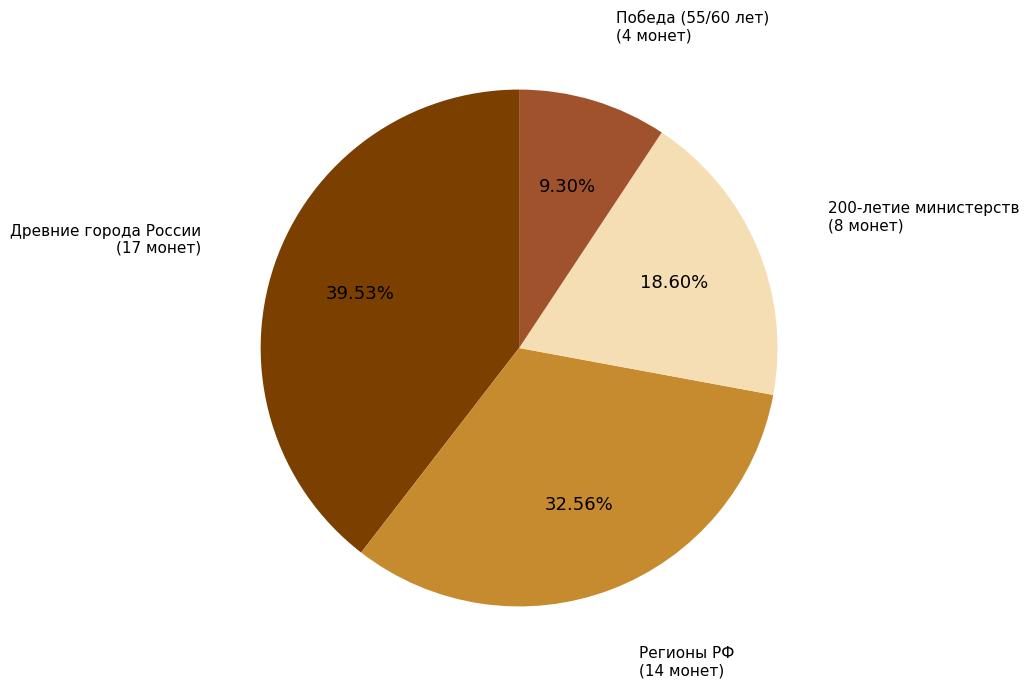

Between Регионы РФ (14 монет) and 200-летие министерств (8 монет), which is larger?

Регионы РФ (14 монет)